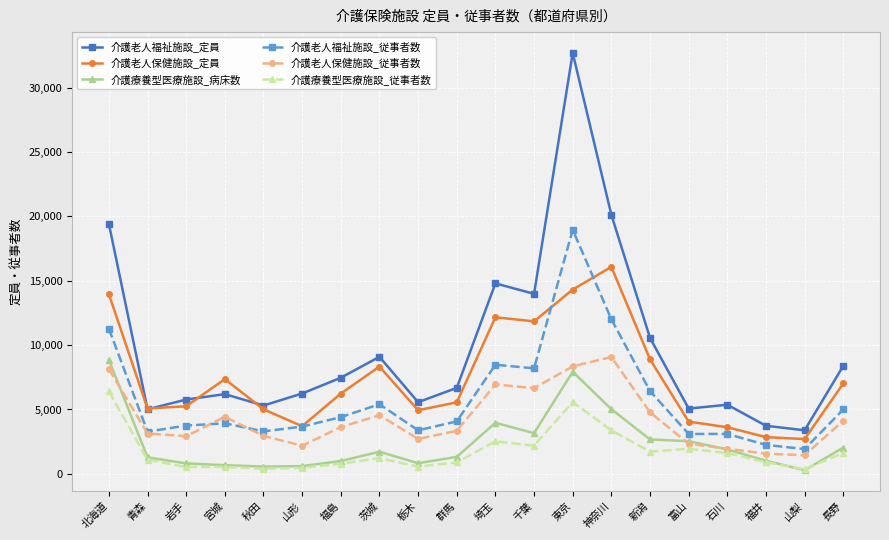

What is the difference between the maximum and minimum values in the 介護老人福祉施設_従事者数 series?

17038